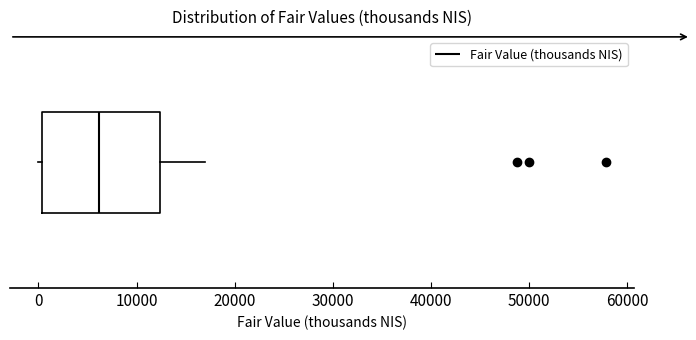

Transcribe this box plot: give where the median line is, the range the box spans, and where the two whiskers end, as read against the x-axis. The values are not printed on the chart, so give them approximately, as read against the axis.

median 6000, box 0 to 12000, whiskers 0 (just left of the box's left edge) to 17000